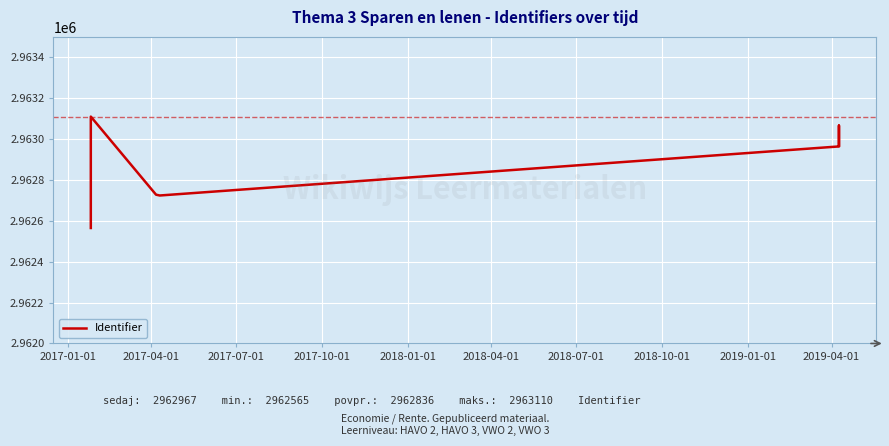

What is the value of the 8th point from the left?

2962967